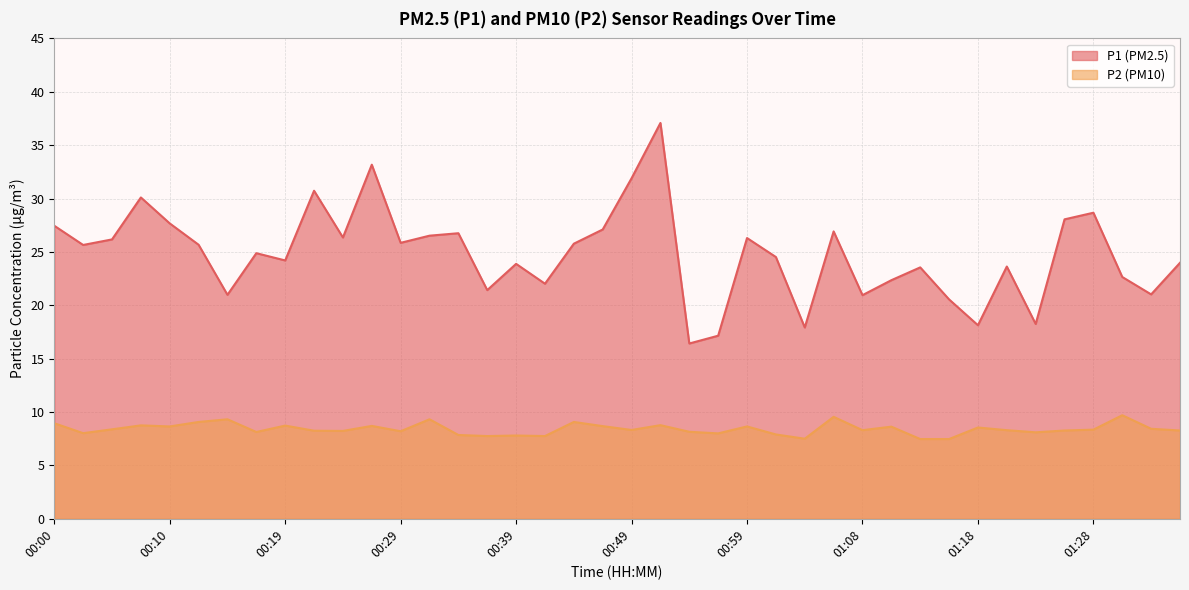

What is the maximum value for P1?

37.1